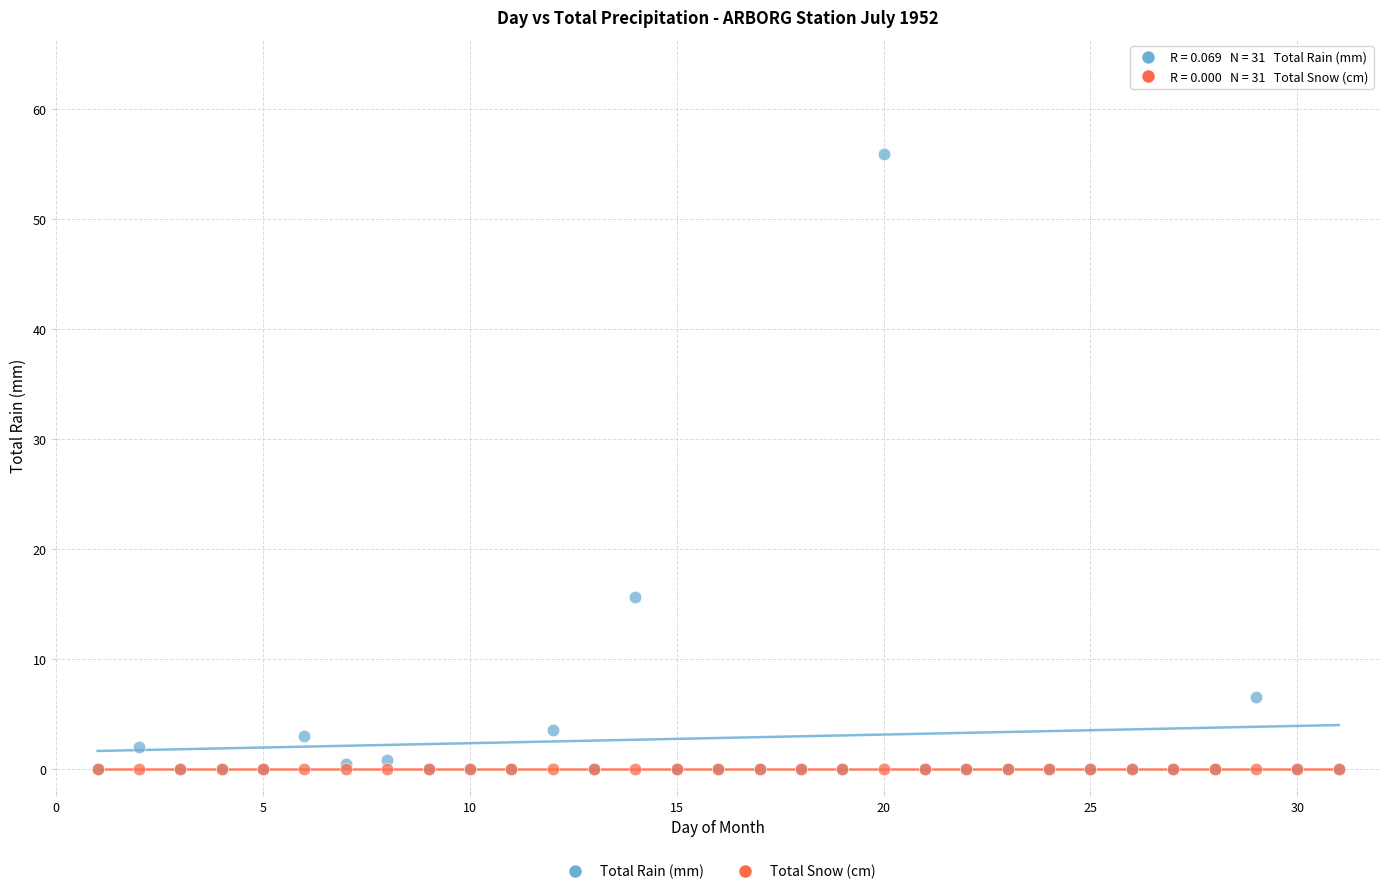

Across all series, what Y value is closest to 27?

15.7